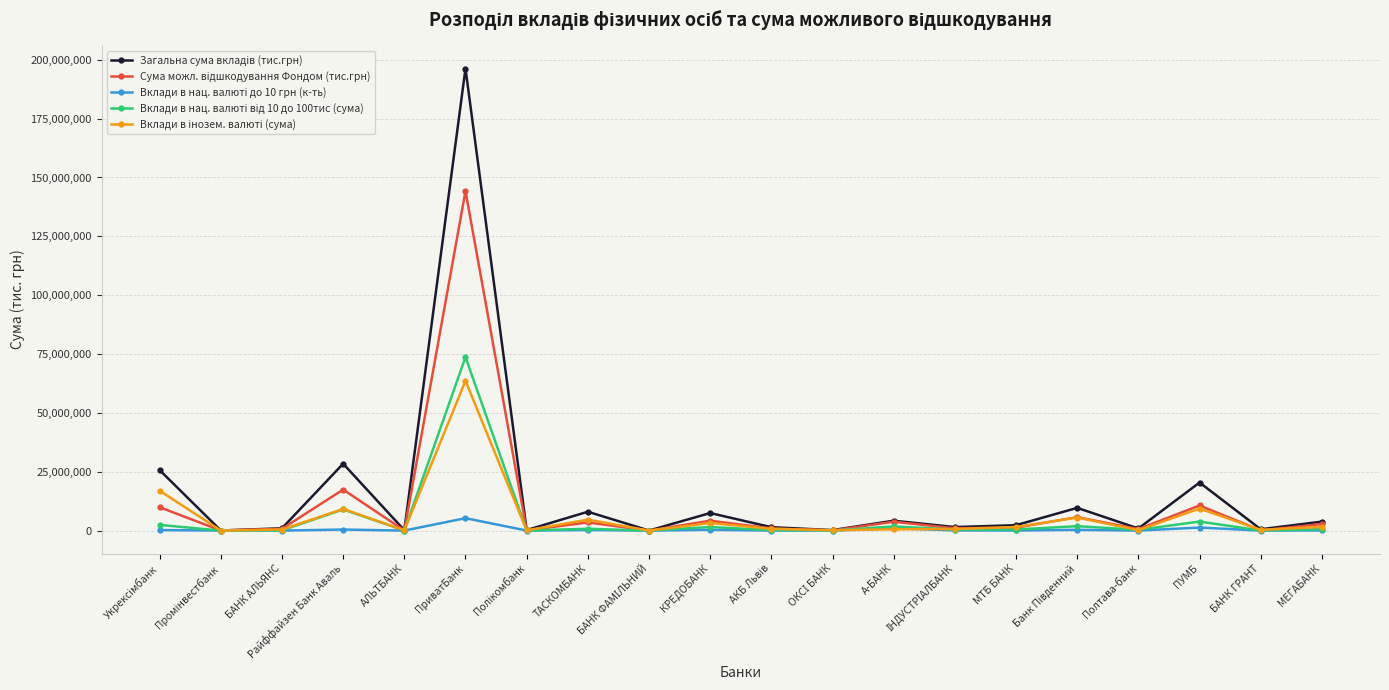

At which category is the sum across all series the highest?

ПриватБанк